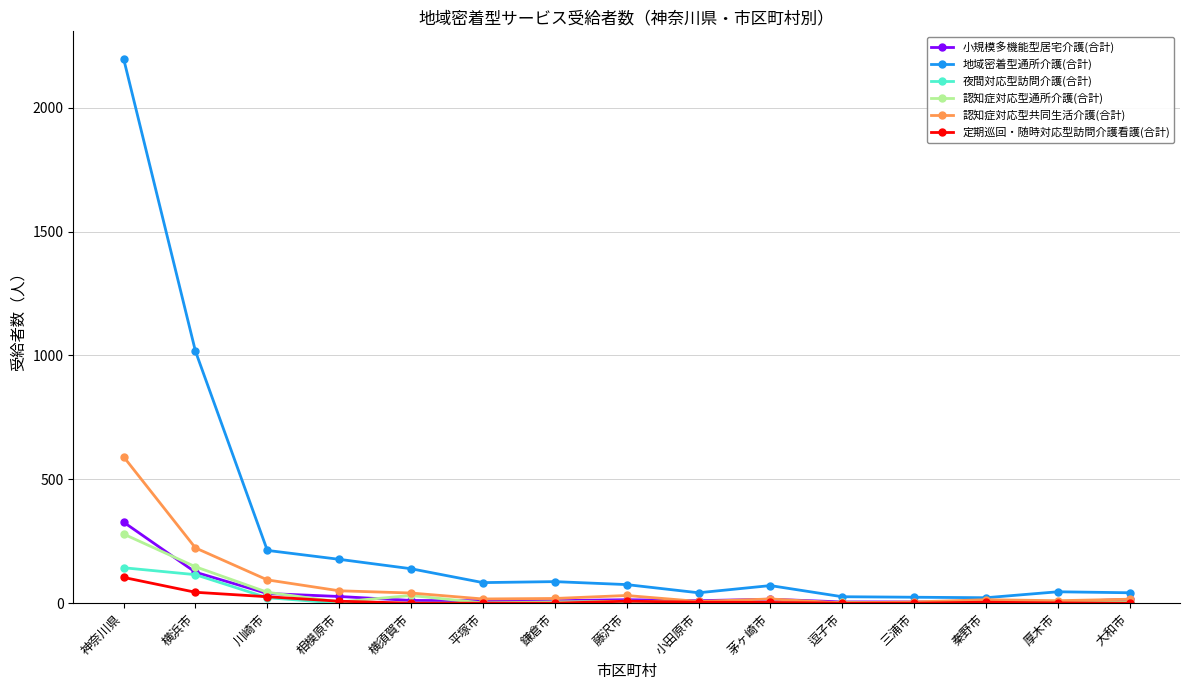

What is the label of the 9th point from the left?

小田原市